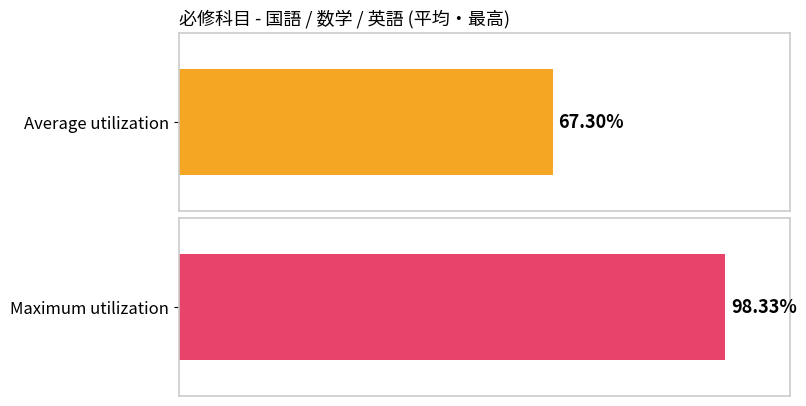

Which series has the widest spread of values?

Average utilization